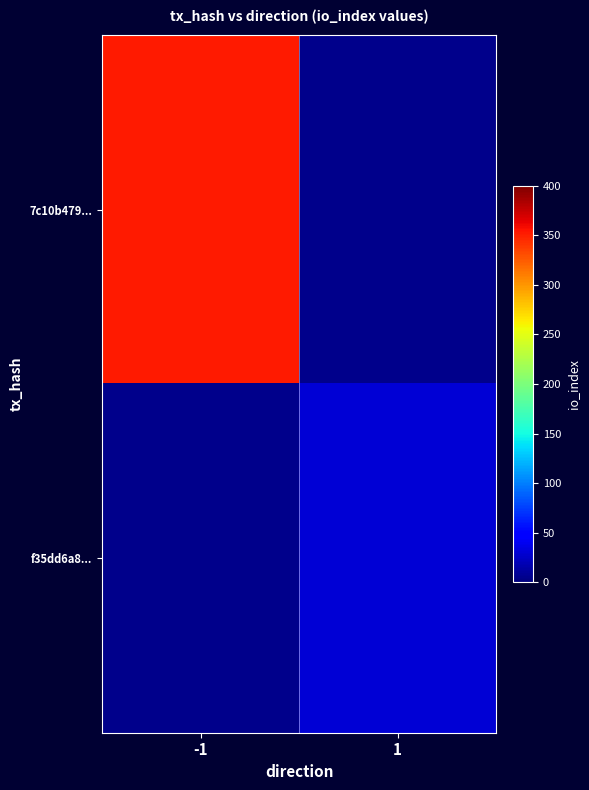

Is the value of f35dd6a8... at -1 greater than the value of 7c10b479... at 1?

No